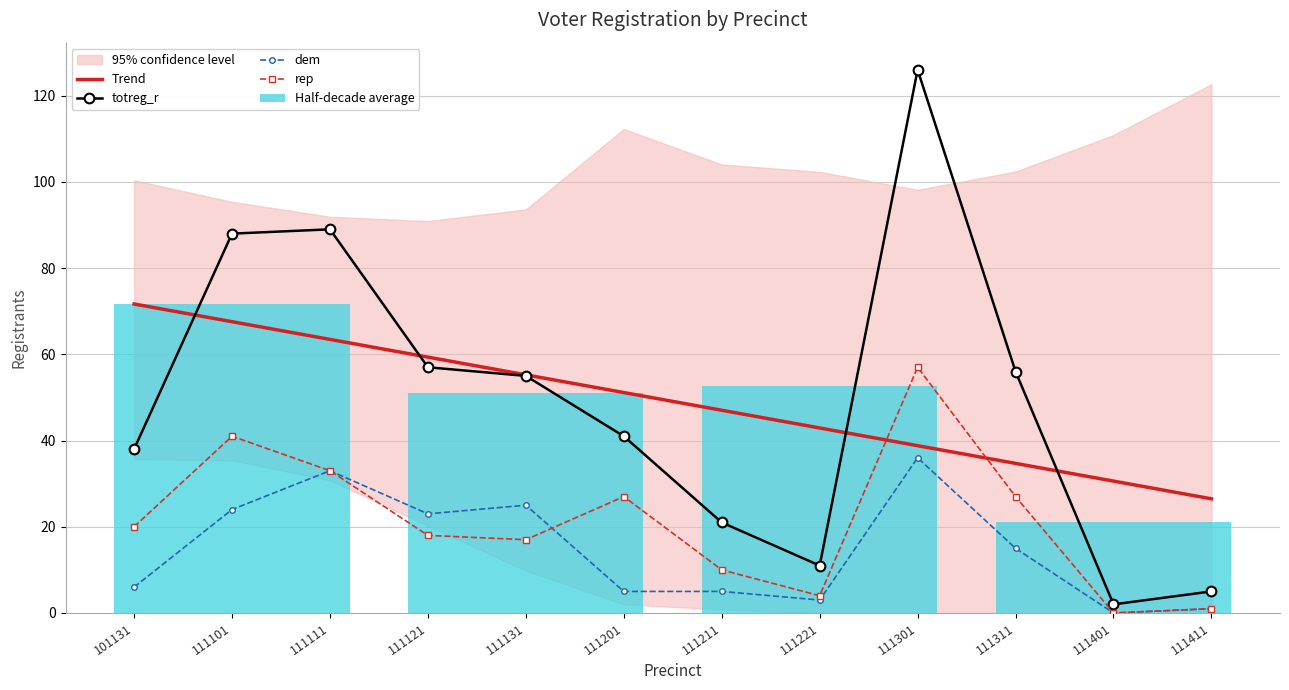

The value of dem at 111301 is 48.1. True or false?

False